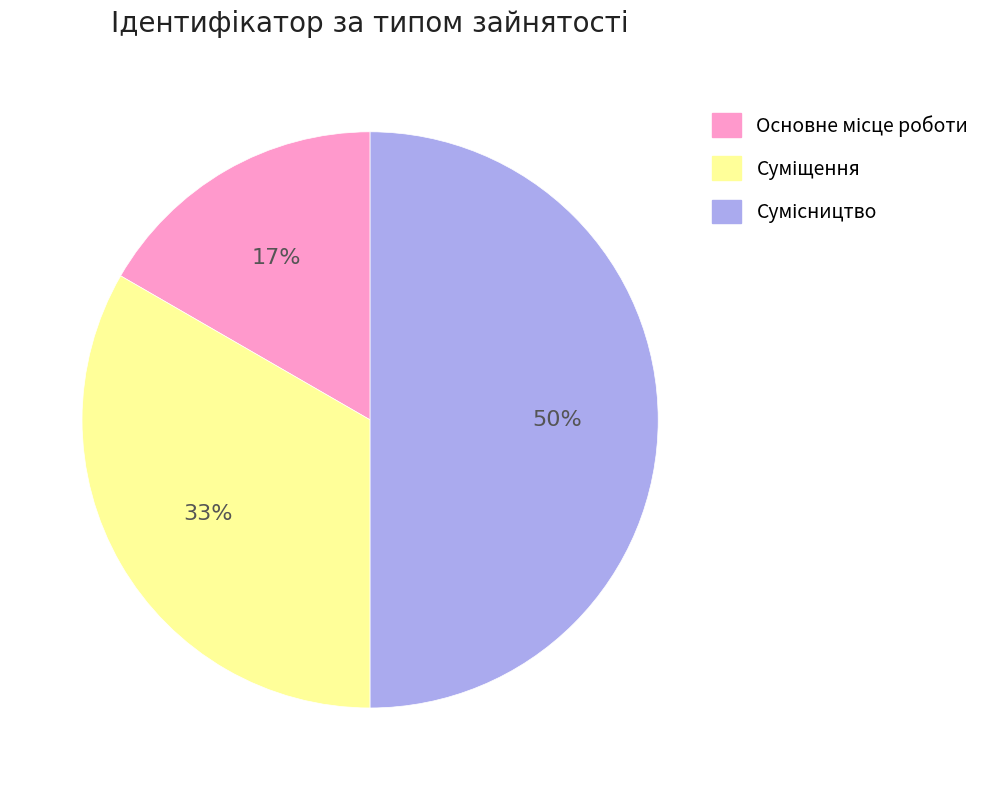

To the nearest percent, what is the difference between the largest and smallest slice percentages?

33%